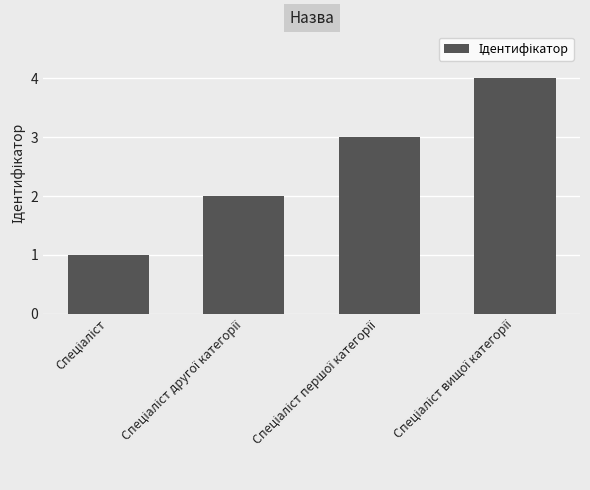

What is the difference between the maximum and minimum values?

3